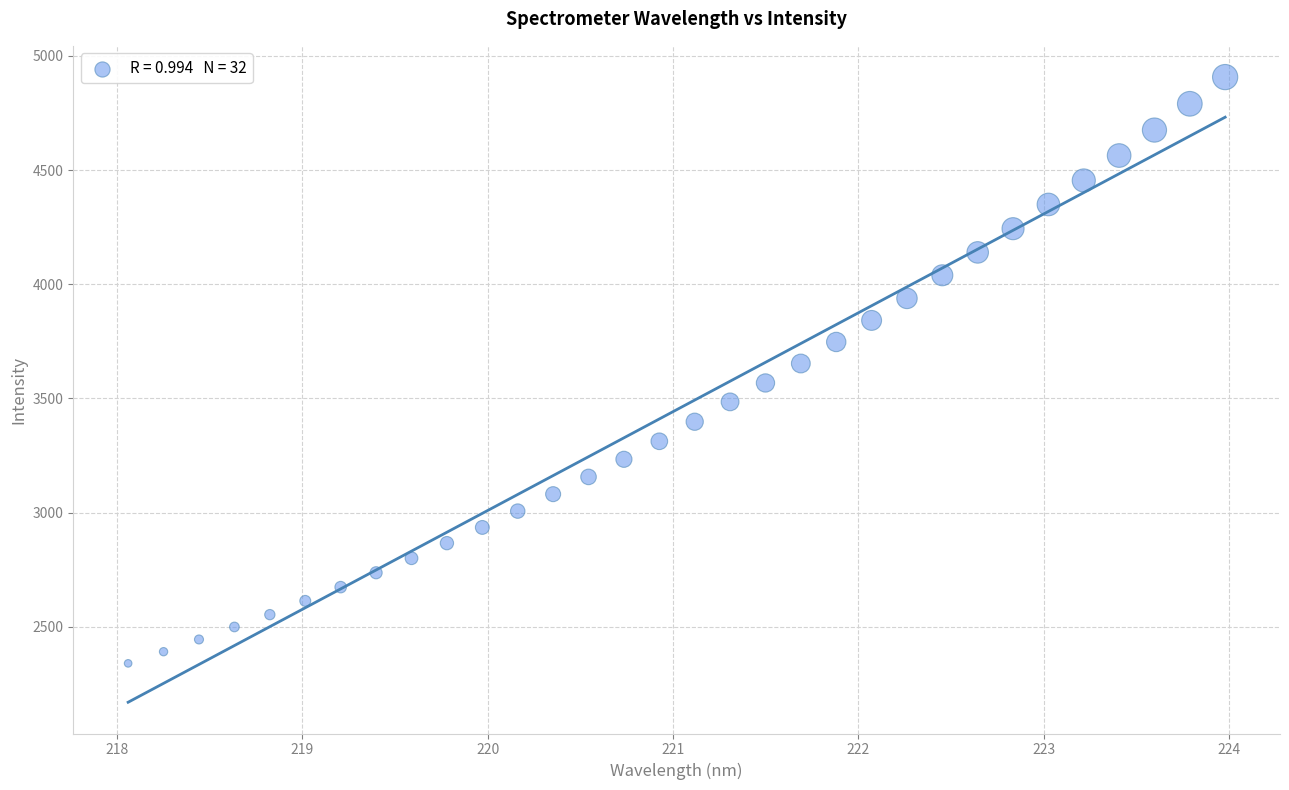

What is the range of X values (max minus min)?

5.9